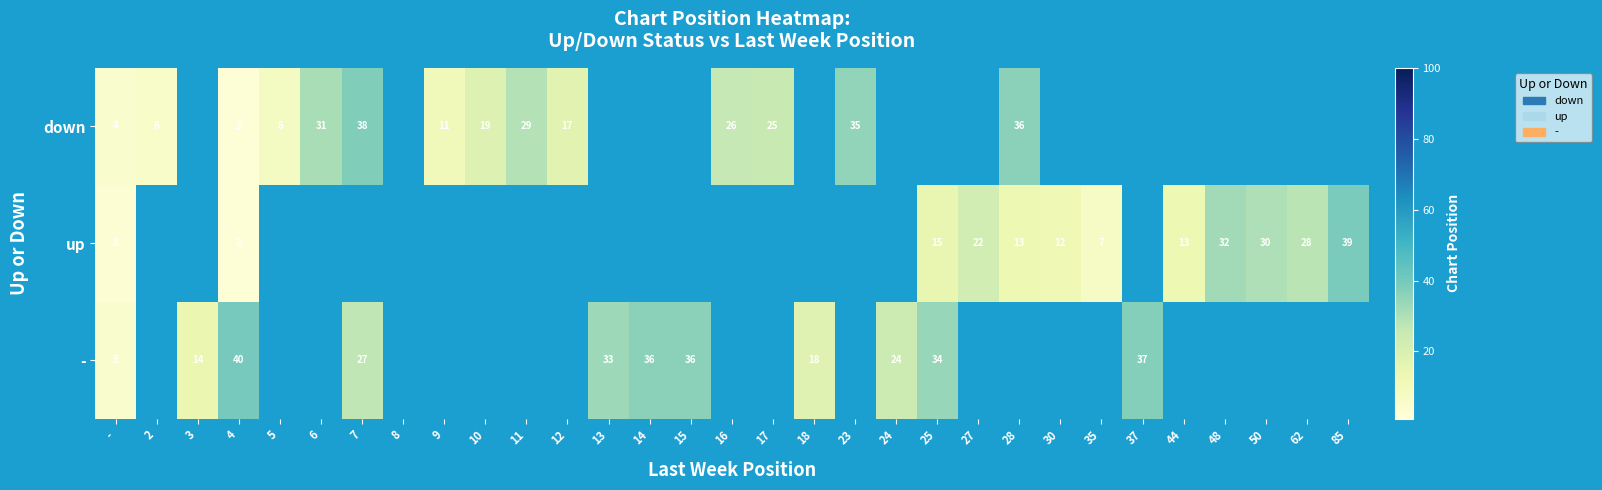

The value of up at 27 is 39.2. True or false?

False